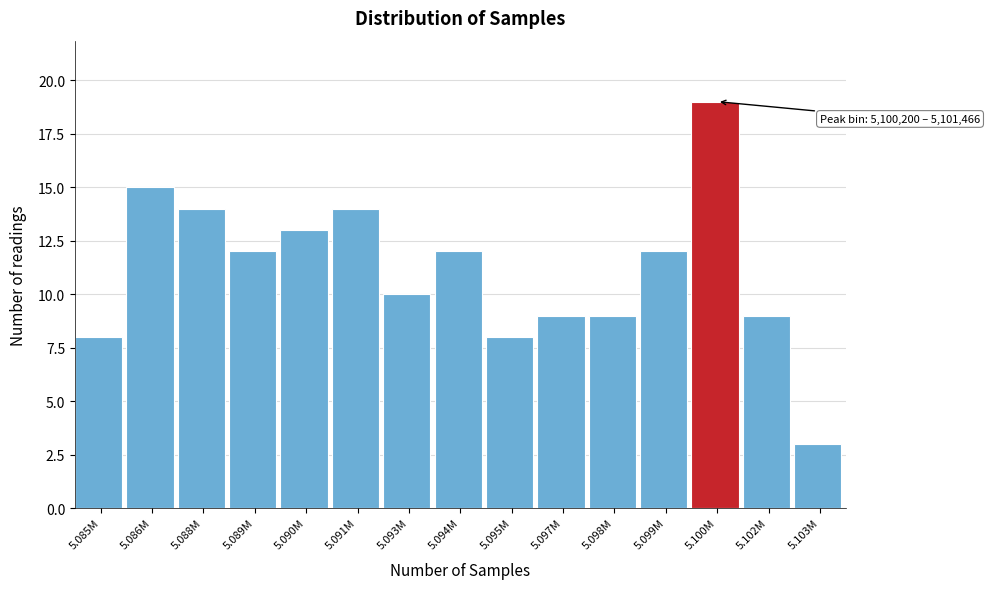

Reading left to right, extract all data points from this chart.

5.085M=8	5.086M=15	5.088M=14	5.089M=12	5.090M=13	5.091M=14	5.093M=10	5.094M=12	5.095M=8	5.097M=9	5.098M=9	5.099M=12	5.100M=19	5.102M=9	5.103M=3